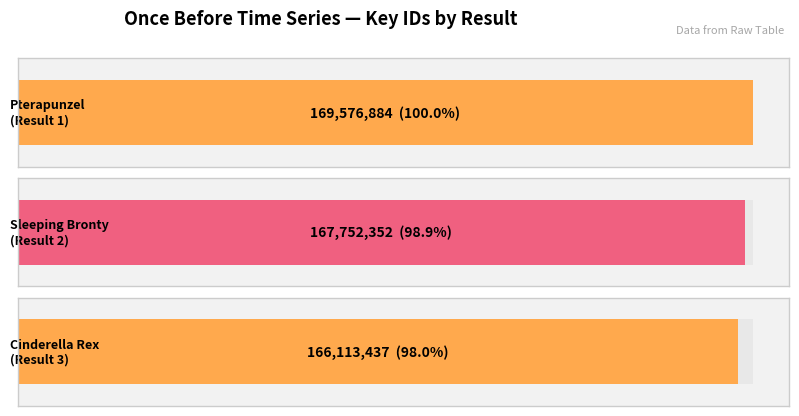

How many series are shown in this chart?

1